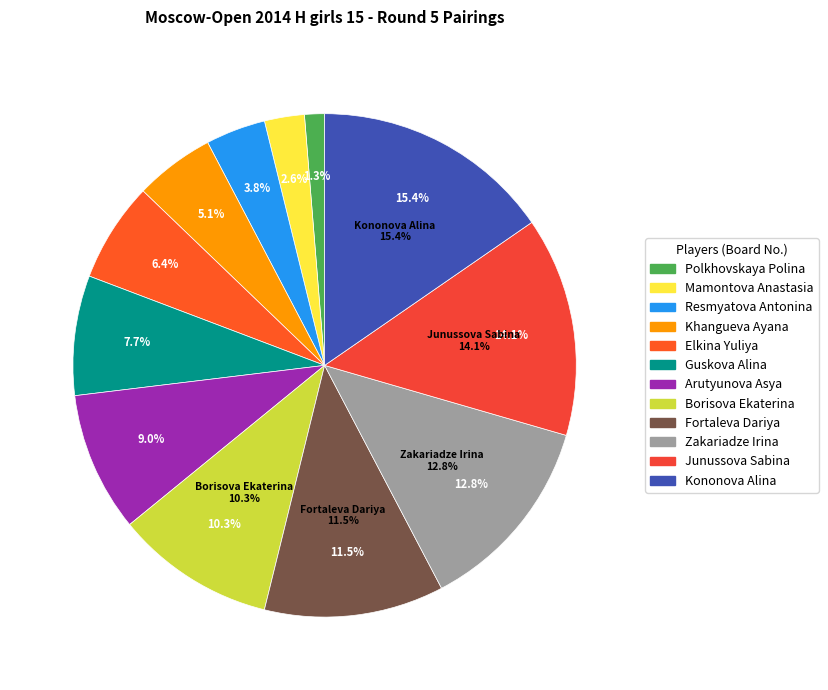

Does Junussova Sabina represent more than half of the total?

No